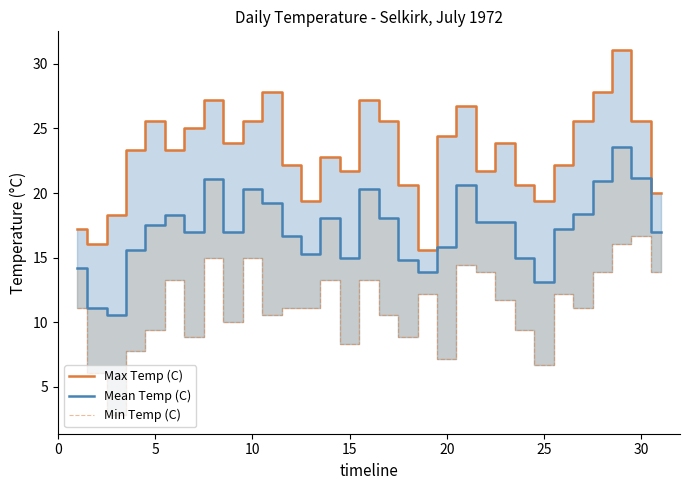

Rank the series by their average value, from lowest to highest.

Min Temp (C), Mean Temp (C), Max Temp (C)